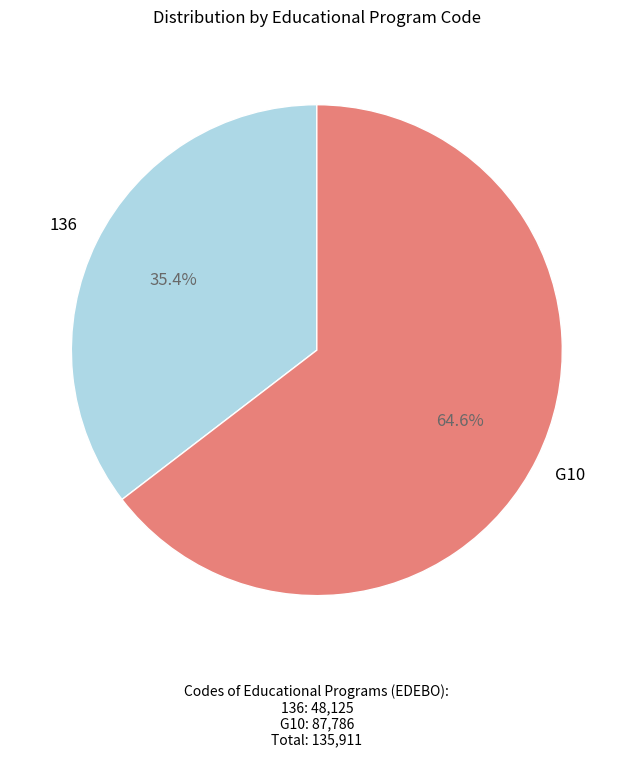

Is there any slice that represents more than half of the pie?

Yes